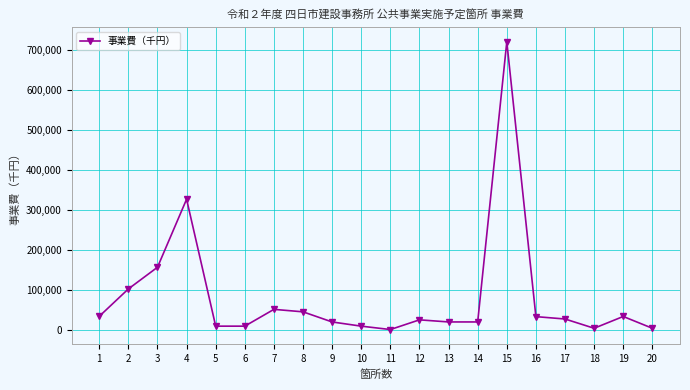

How many data points are less than 28350?

10